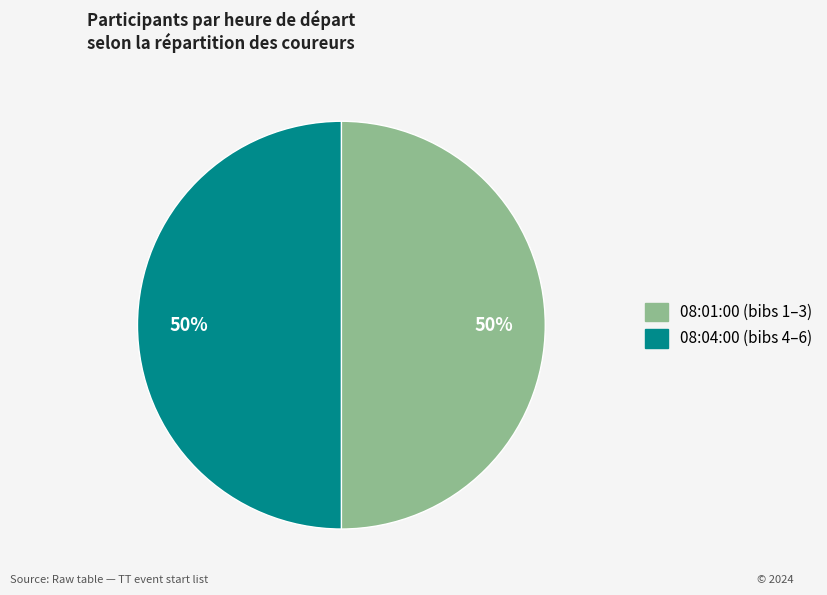

To the nearest percent, what is the average slice percentage?

50%